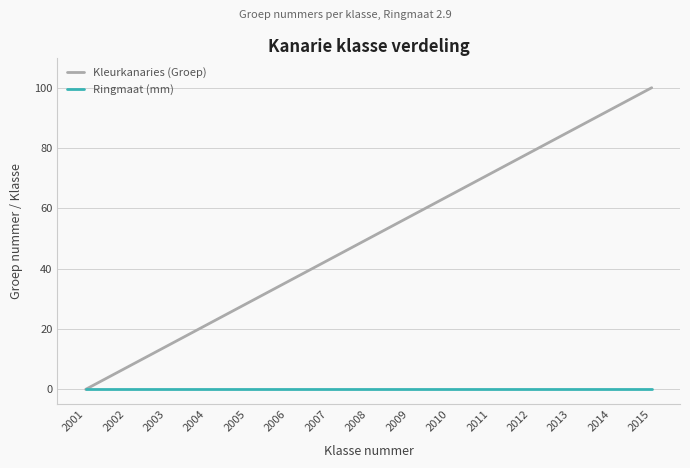

Reading left to right, what are all the values shown in this chart?

Kleurkanaries (Groep): 0.0	7.1	14.3	21.4	28.6	35.7	42.9	50.0	57.1	64.3	71.4	78.6	85.7	92.9	100.0
Ringmaat (mm): 0.1	0.1	0.1	0.1	0.1	0.1	0.1	0.1	0.1	0.1	0.1	0.1	0.1	0.1	0.1